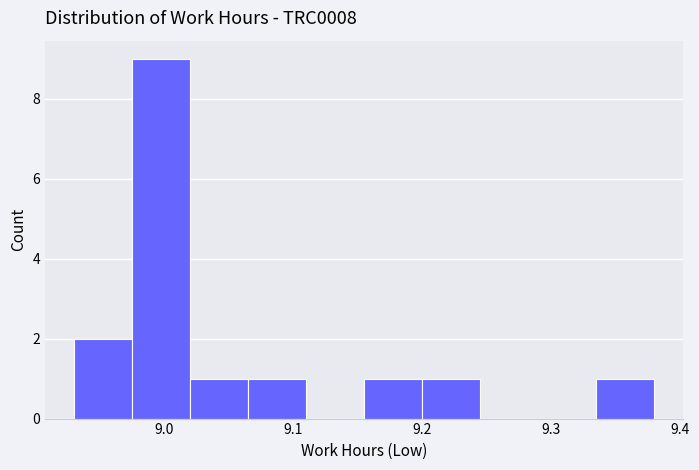

Reading left to right, list every bar in this chart as the range it spans on the x-axis followed by its height. Neither the bar edges nor the heights are printed on the chart, so give them approximately, as read against the axes.

8.930 to 8.975: 2
8.975 to 9.020: 9
9.020 to 9.065: 1
9.065 to 9.110: 1
9.110 to 9.155: 0
9.155 to 9.200: 1
9.200 to 9.245: 1
9.245 to 9.290: 0
9.290 to 9.335: 0
9.335 to 9.380: 1